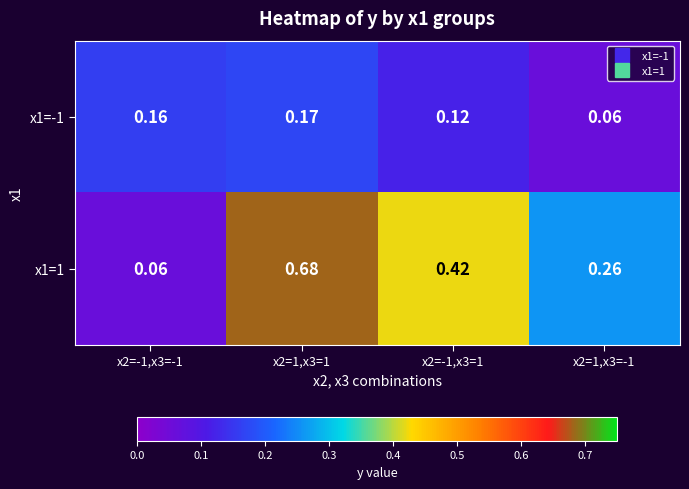

Is the value of x1=-1 at x2=1,x3=1 greater than the value of x1=1 at x2=-1,x3=1?

No